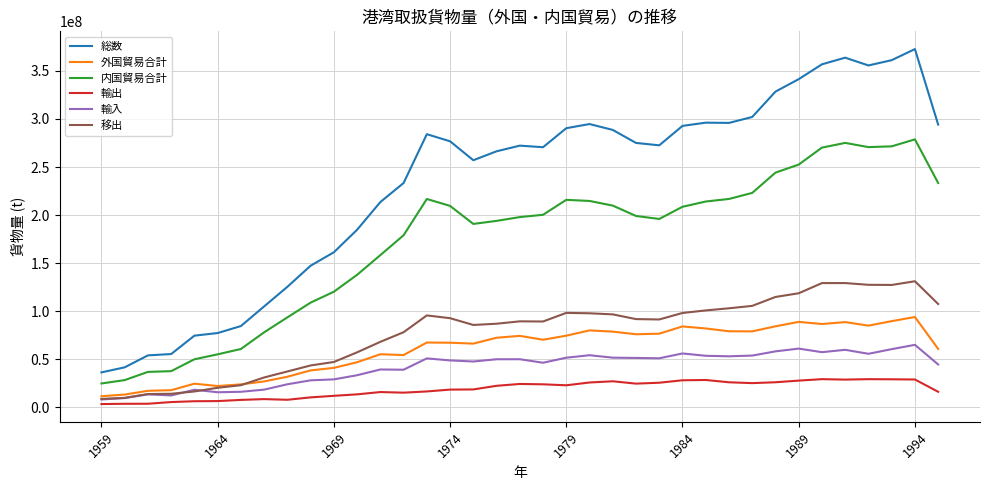

Which series has the largest total across all categories?

総数